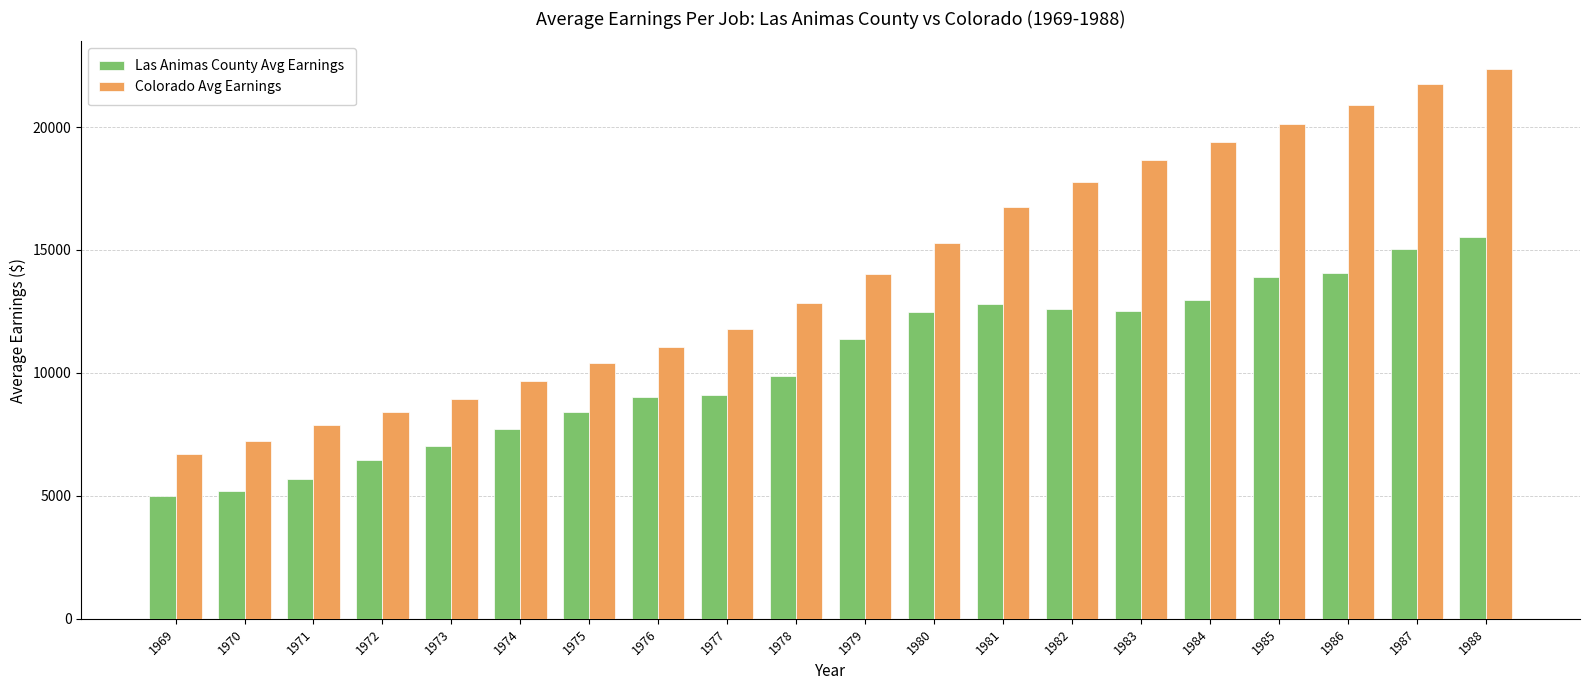

Rank the series at 1984 from lowest to highest value.

Las Animas County Avg Earnings, Colorado Avg Earnings